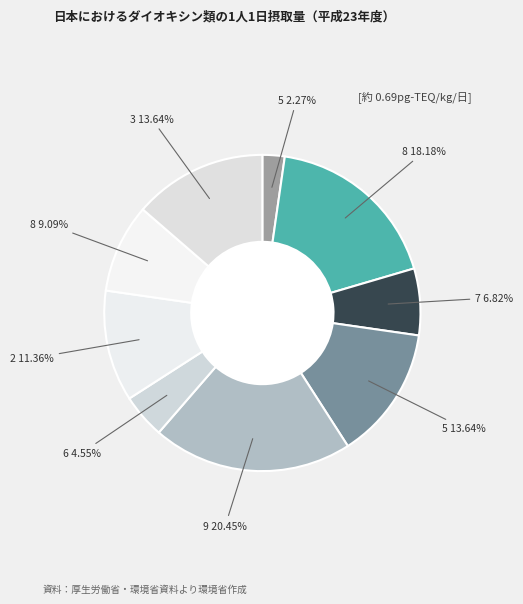

Is 9 20.45% the majority of the pie?

No